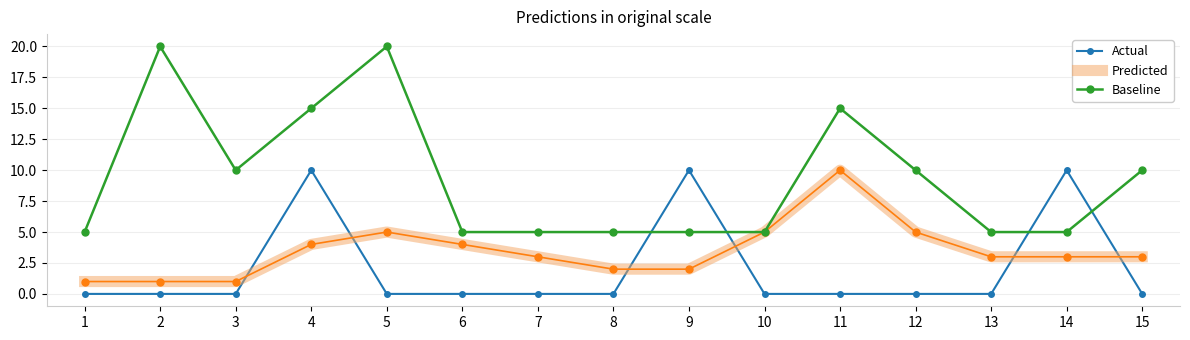

Rank the series by their average value, from lowest to highest.

Actual, Predicted, Baseline